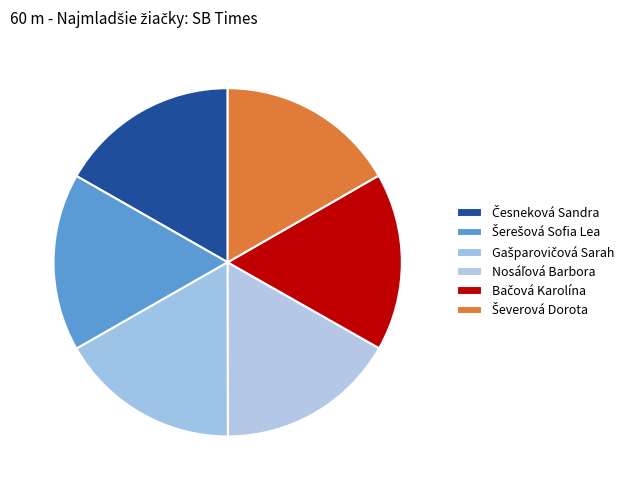

Count the number of slices in the pie.

6